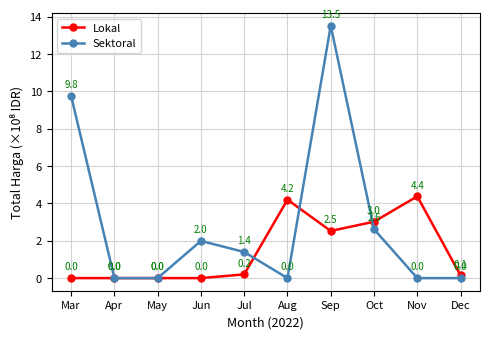

Where does the Sektoral series first go above 1?

Mar